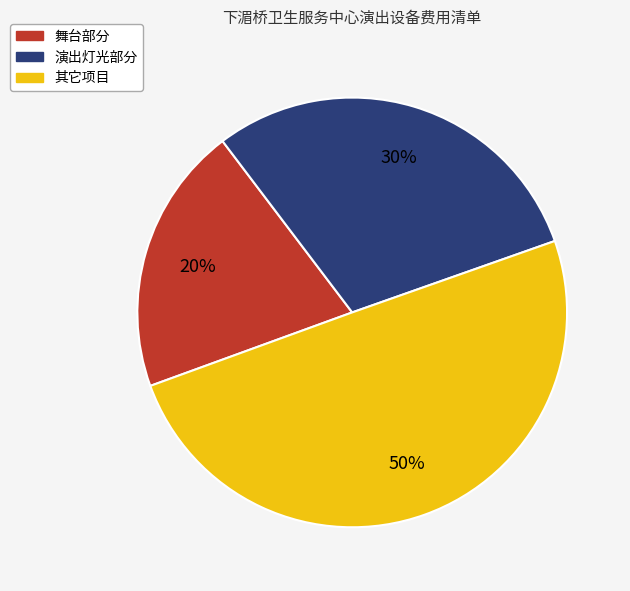

Rank the categories by value from highest to lowest.

其它项目, 演出灯光部分, 舞台部分